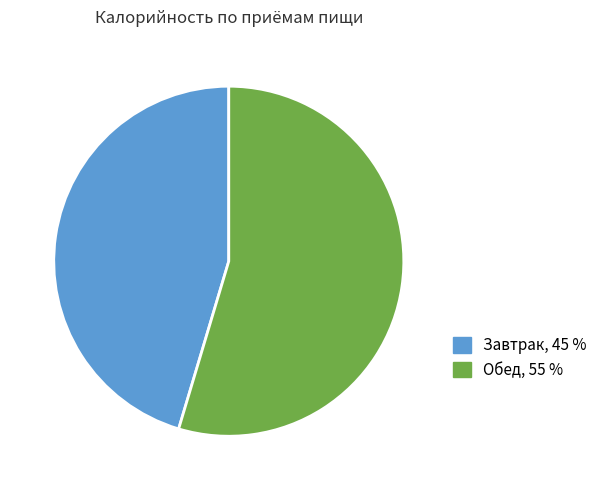

Does Обед represent more than half of the total?

Yes